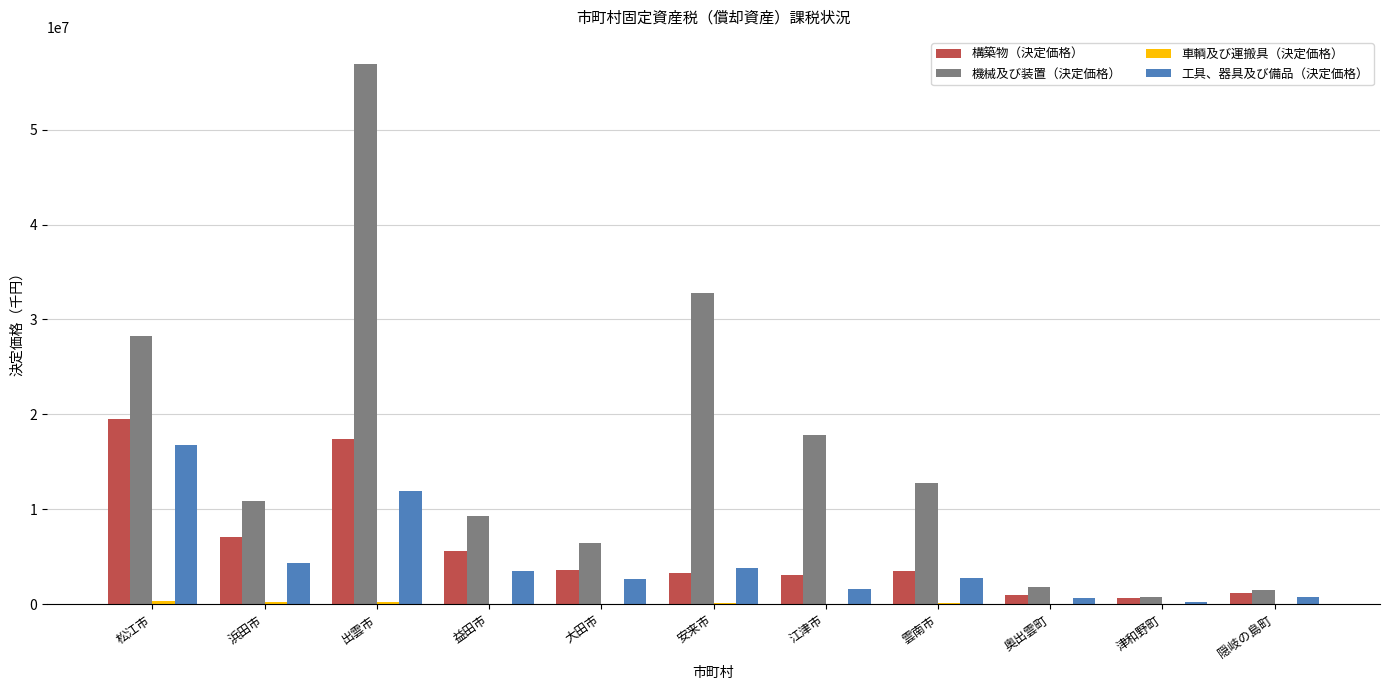

What is the sum of all 機械及び装置（決定価格） values?

179208487